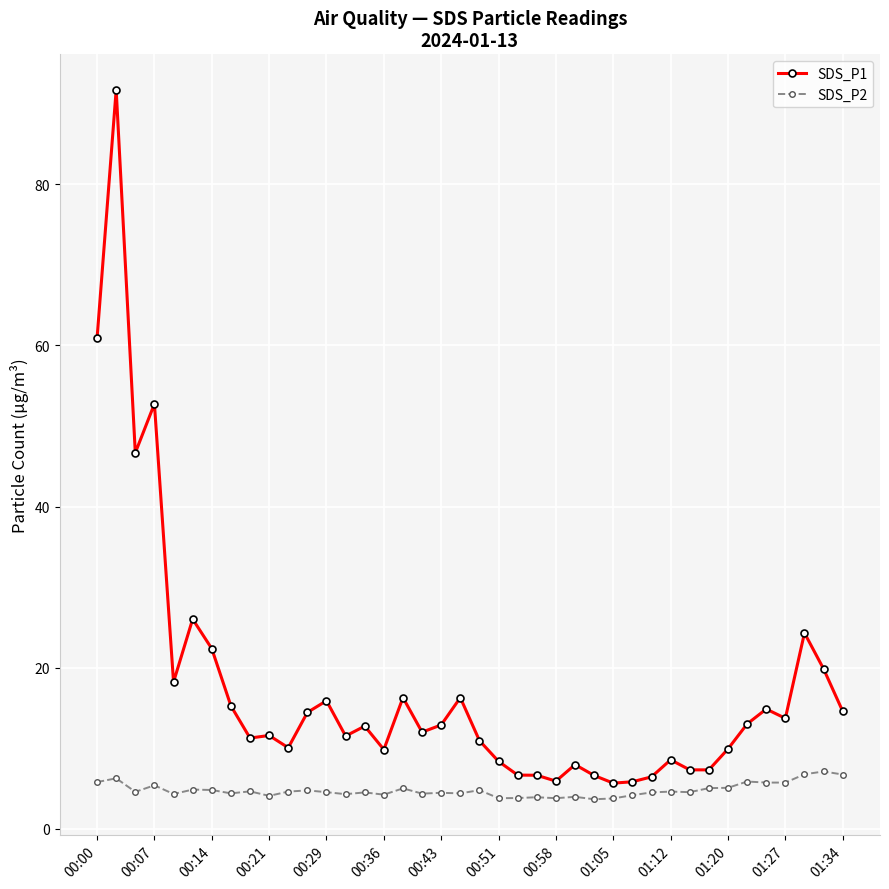

Rank the series by their average value, from highest to lowest.

SDS_P1, SDS_P2